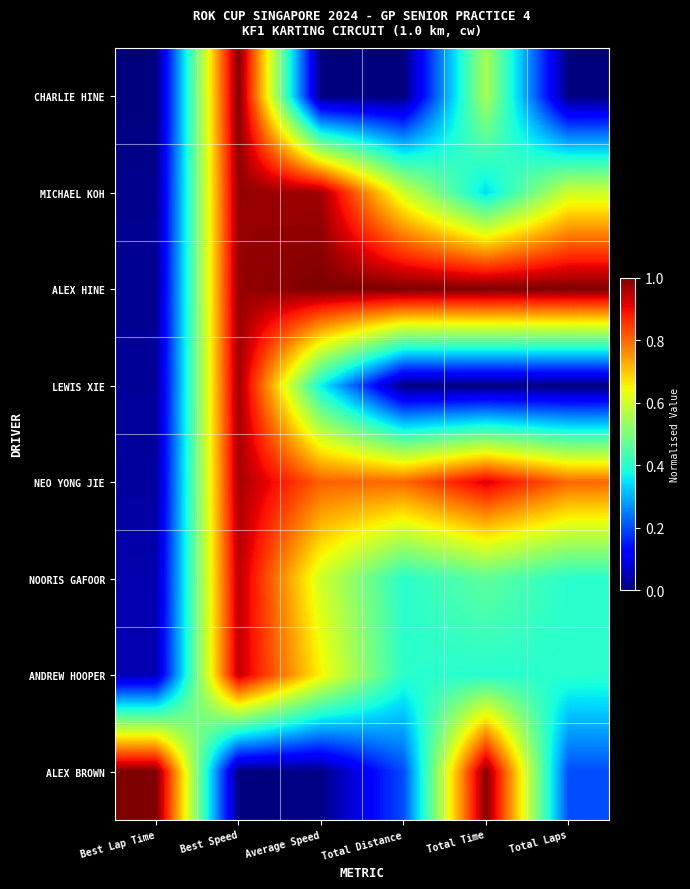

What is the total value across all series at Total Distance?

3.4